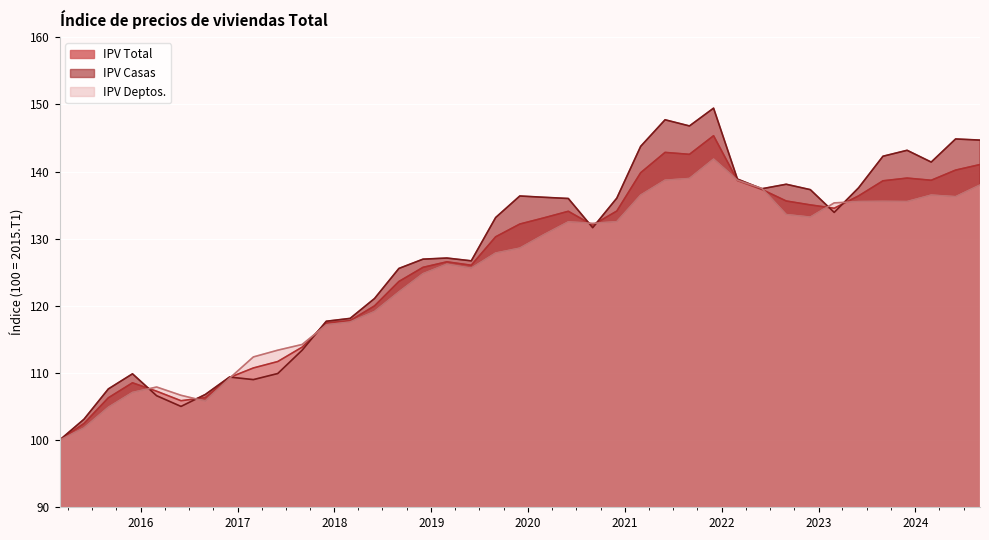

Which series has the largest range (max minus min)?

IPV Casas